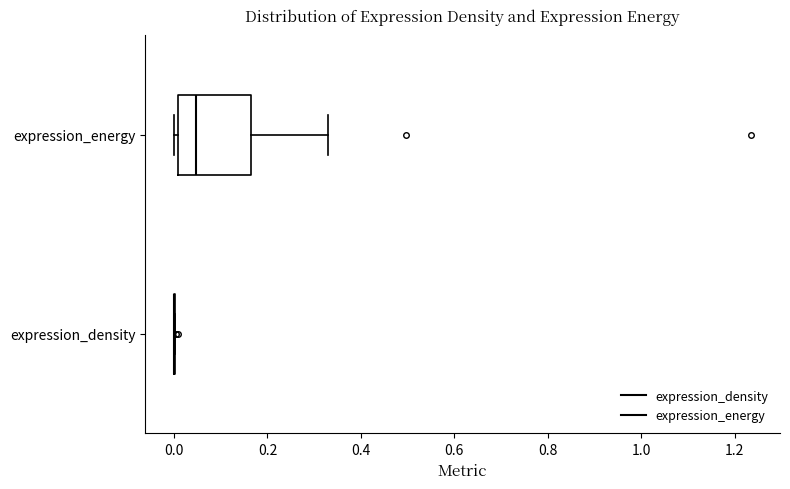

Comparing the boxes themselves (not the whiskers), which one is the widest?

expression_energy